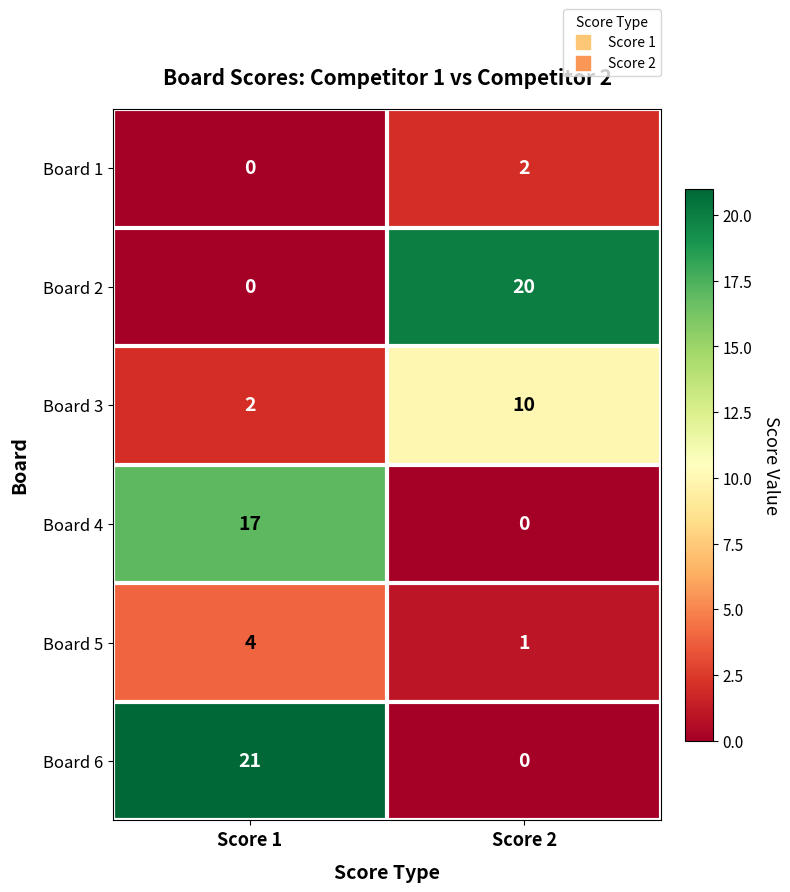

Which series changed the most between Score 1 and Score 2?

Board 6